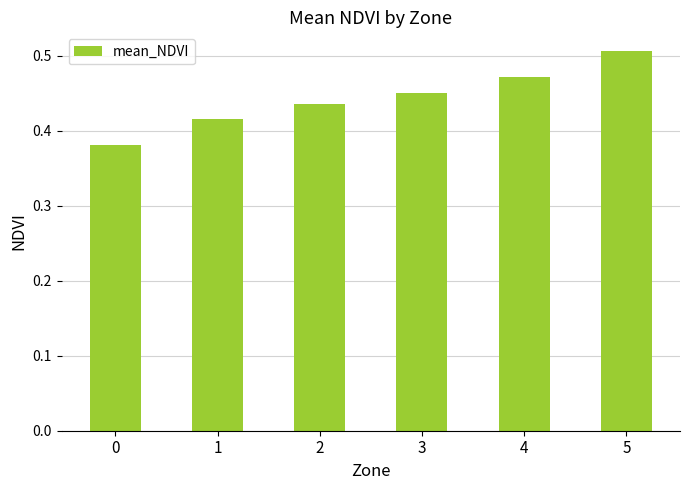

List the labels in order of value, smallest first.

0, 1, 2, 3, 4, 5